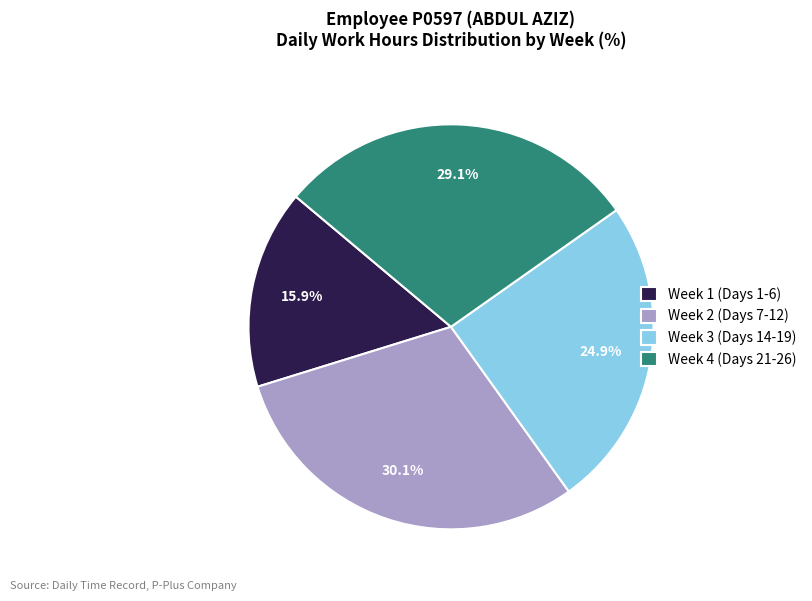

Is there a majority slice in this chart?

No